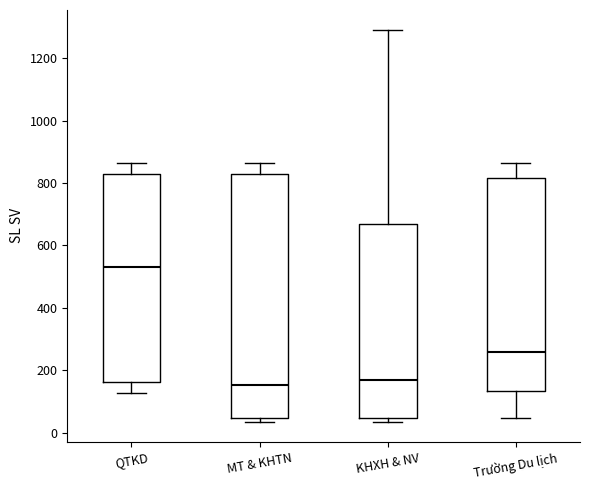

Comparing the boxes themselves (not the whiskers), which one is the tallest?

MT & KHTN